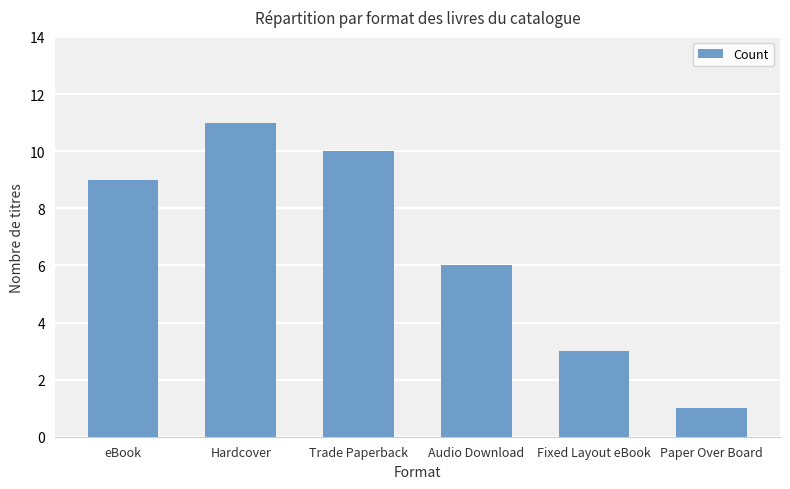

Are the bars grouped side by side (vs. stacked)?

No